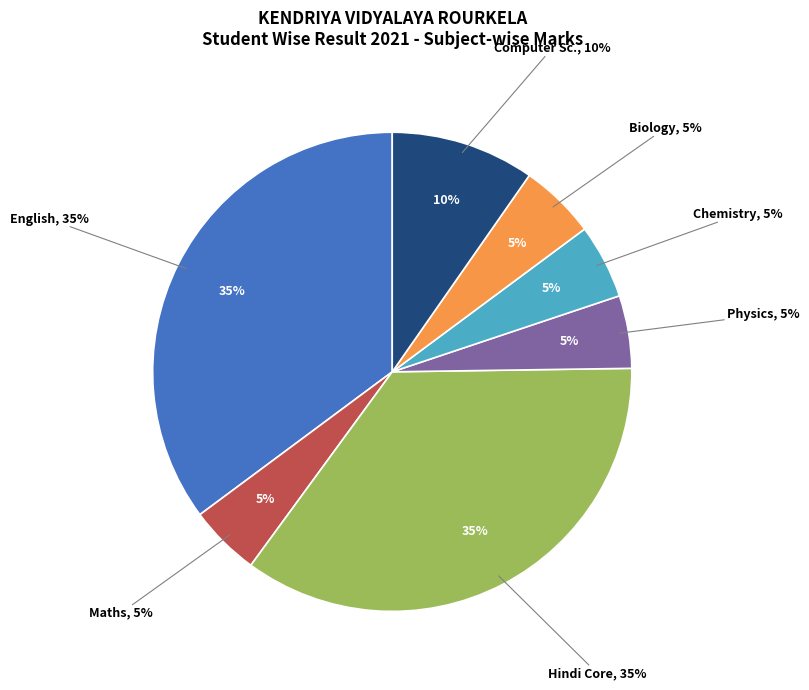

What percentage is the Hindi Core slice, to the nearest percent?

35%